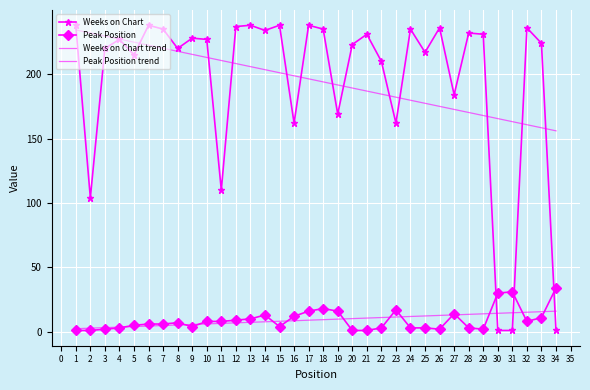

What are all the series names shown in the legend?

Weeks on Chart, Peak Position, Weeks on Chart trend, Peak Position trend